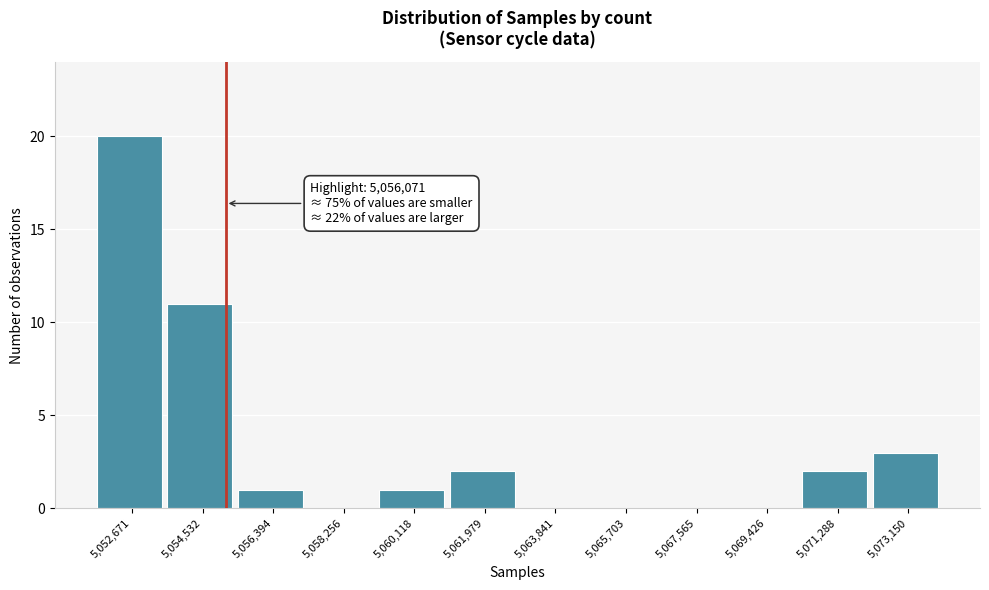

Reading right to left, what are all the values shown in this chart?

5,073,150=3	5,071,288=2	5,069,426=0	5,067,565=0	5,065,703=0	5,063,841=0	5,061,979=2	5,060,118=1	5,058,256=0	5,056,394=1	5,054,532=11	5,052,671=20